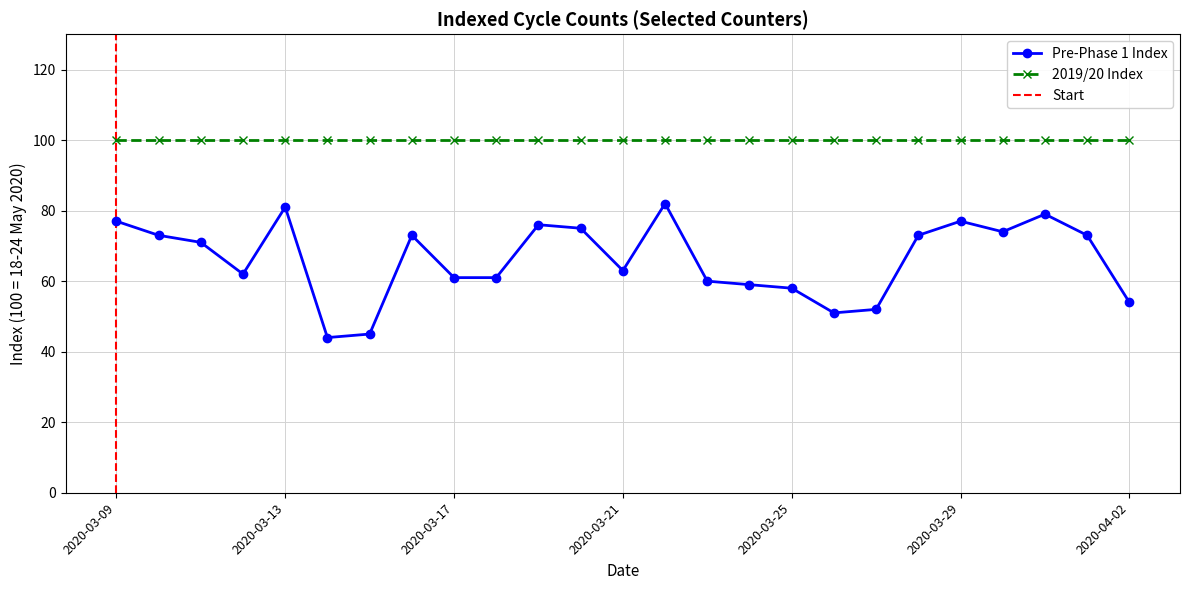

How many points are lower than both their immediate neighbors (excluding endpoints)?

5